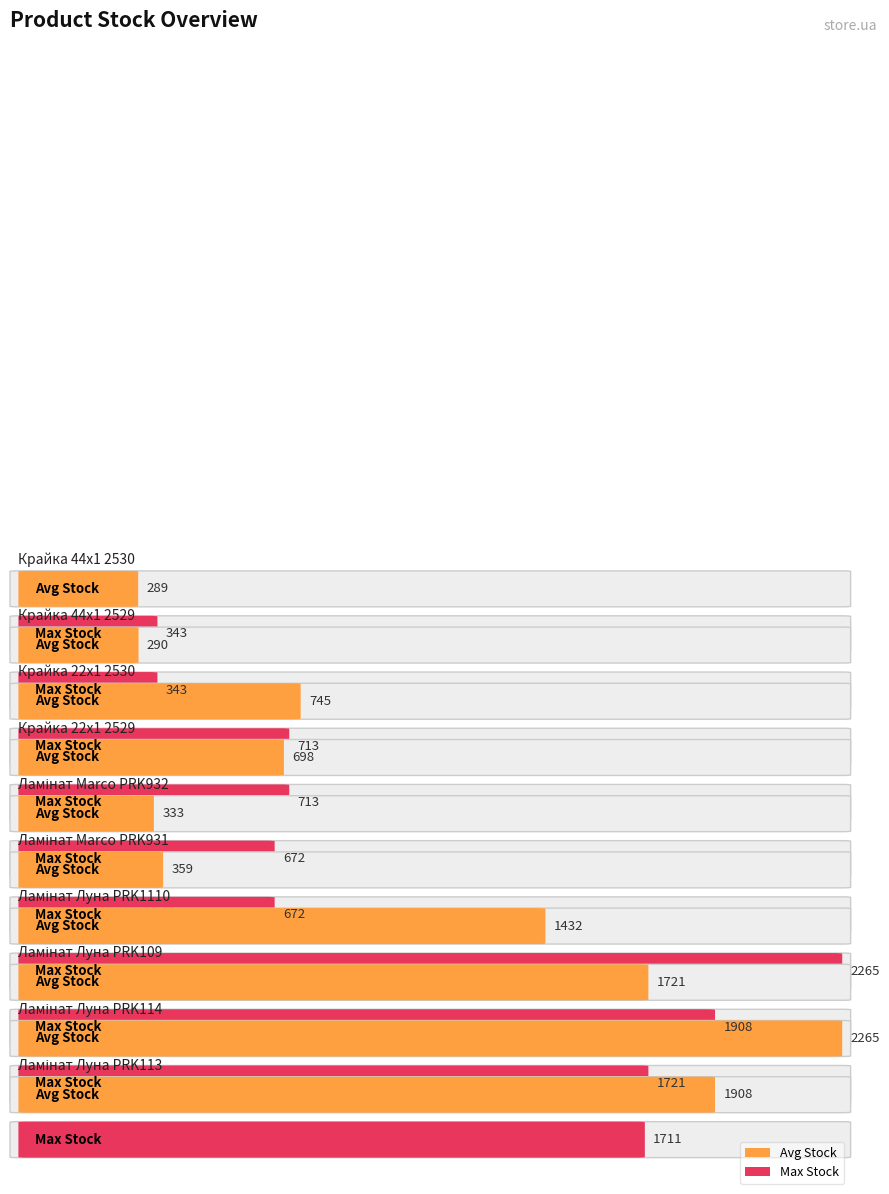

What is the value of the Max Stock bar at the 2nd from the left?

343